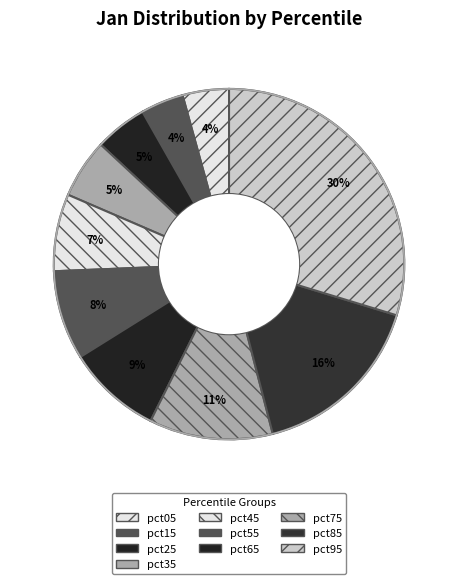

True or false: pct15 accounts for 4% of the total.

True